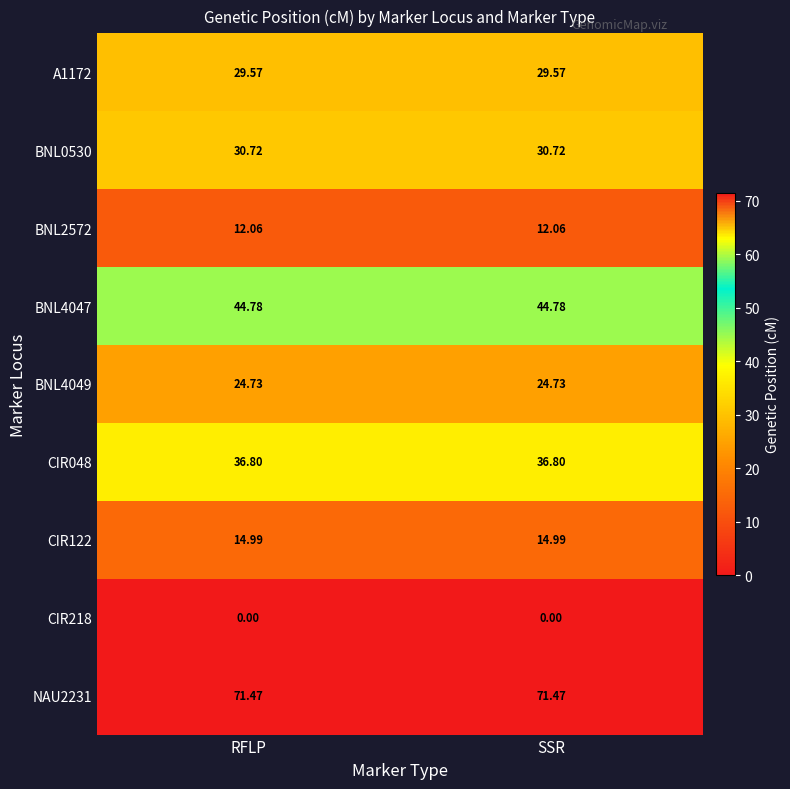

Reading left to right, transcribe all the data shown in this chart.

A1172: RFLP=29.6	SSR=29.6
BNL0530: RFLP=30.7	SSR=30.7
BNL2572: RFLP=12.1	SSR=12.1
BNL4047: RFLP=44.8	SSR=44.8
BNL4049: RFLP=24.7	SSR=24.7
CIR048: RFLP=36.8	SSR=36.8
CIR122: RFLP=15.0	SSR=15.0
CIR218: RFLP=0.0	SSR=0.0
NAU2231: RFLP=71.5	SSR=71.5